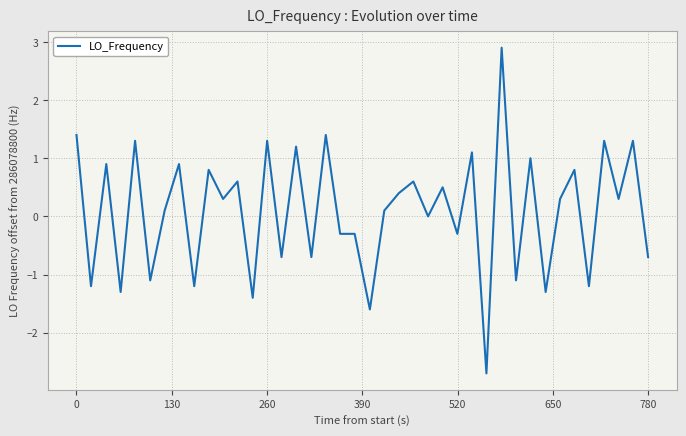

What is the greatest value displayed?

2.9